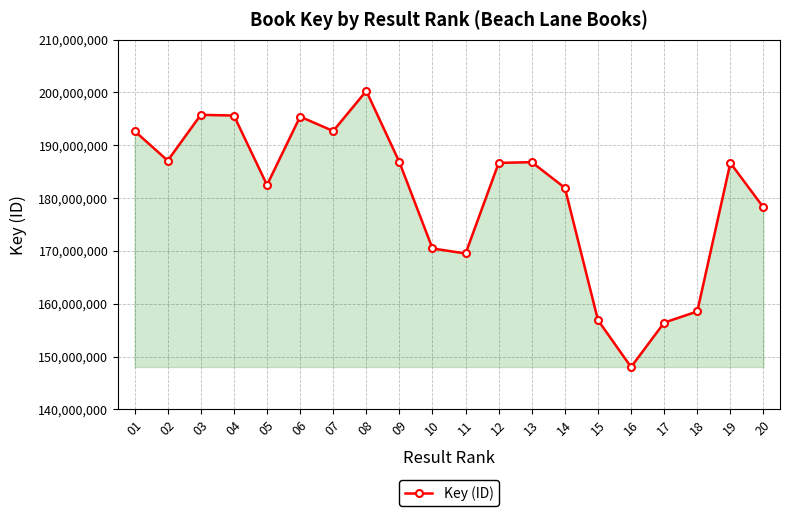

What is the maximum value shown in the chart?

200297766